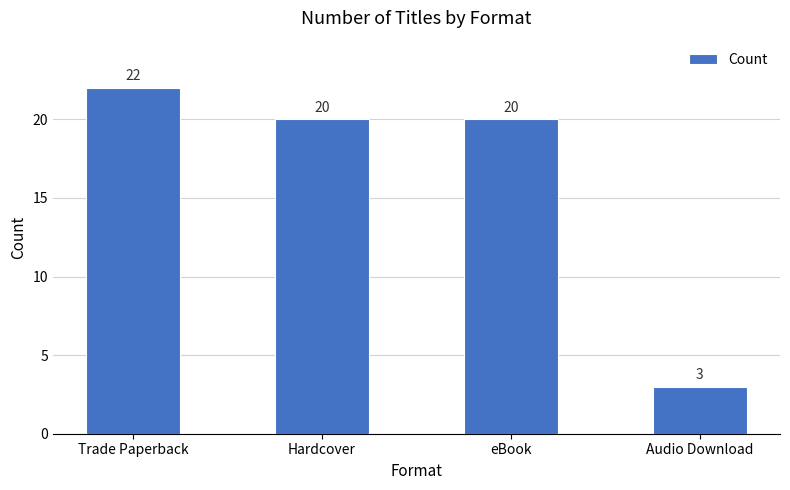

Reading right to left, list all the values displayed in this chart.

Audio Download=3	eBook=20	Hardcover=20	Trade Paperback=22